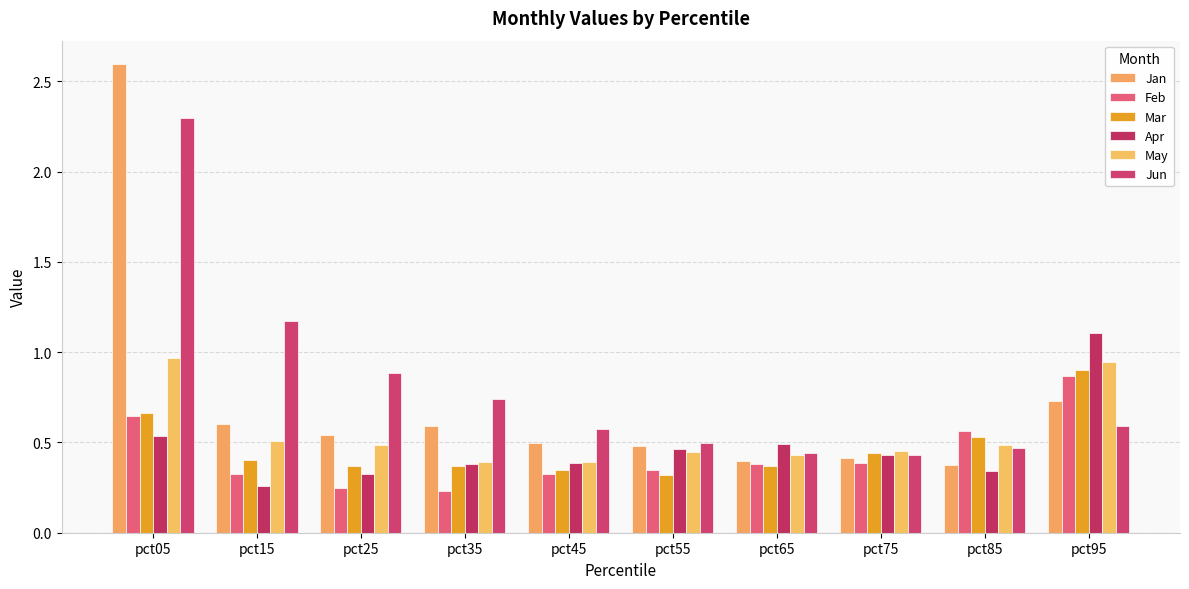

Rank the series by their maximum value, from highest to lowest.

Jan, Jun, Apr, May, Mar, Feb